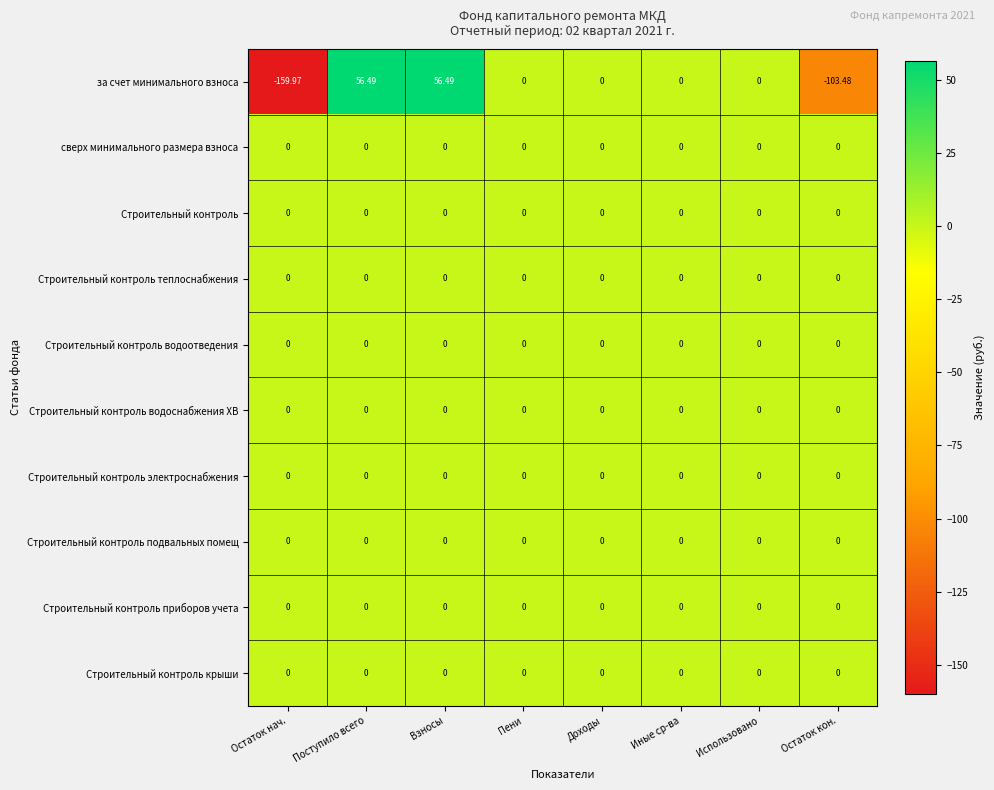

Which series has the widest spread of values?

за счет минимального взноса